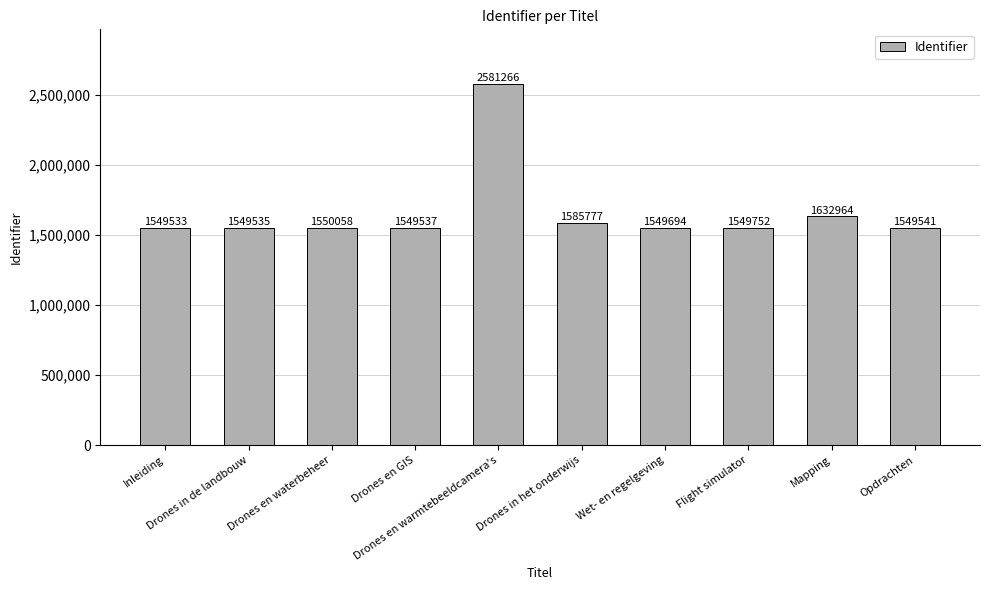

What is the sum of the values at Drones en waterbeheer and Drones en GIS?

3099595